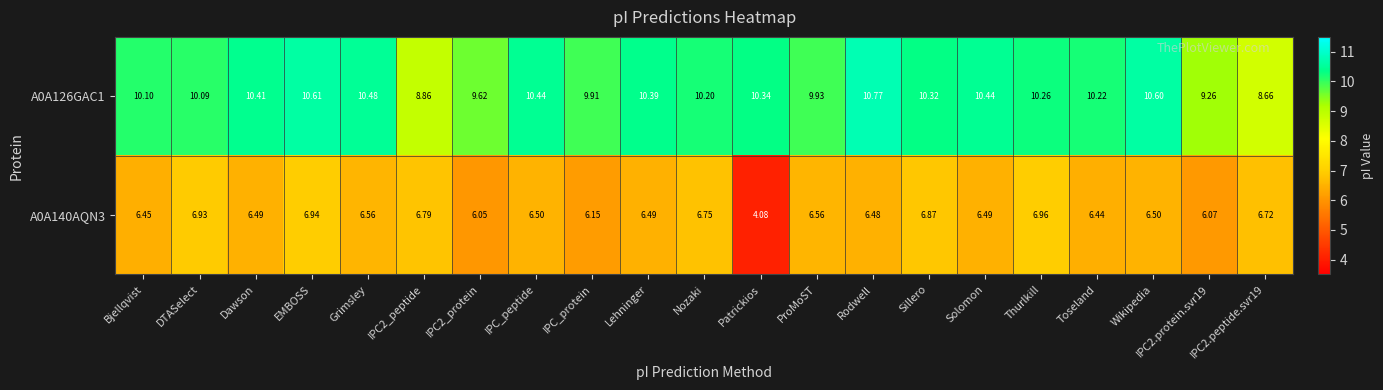

Which category has the highest value in the A0A126GAC1 series?

Rodwell